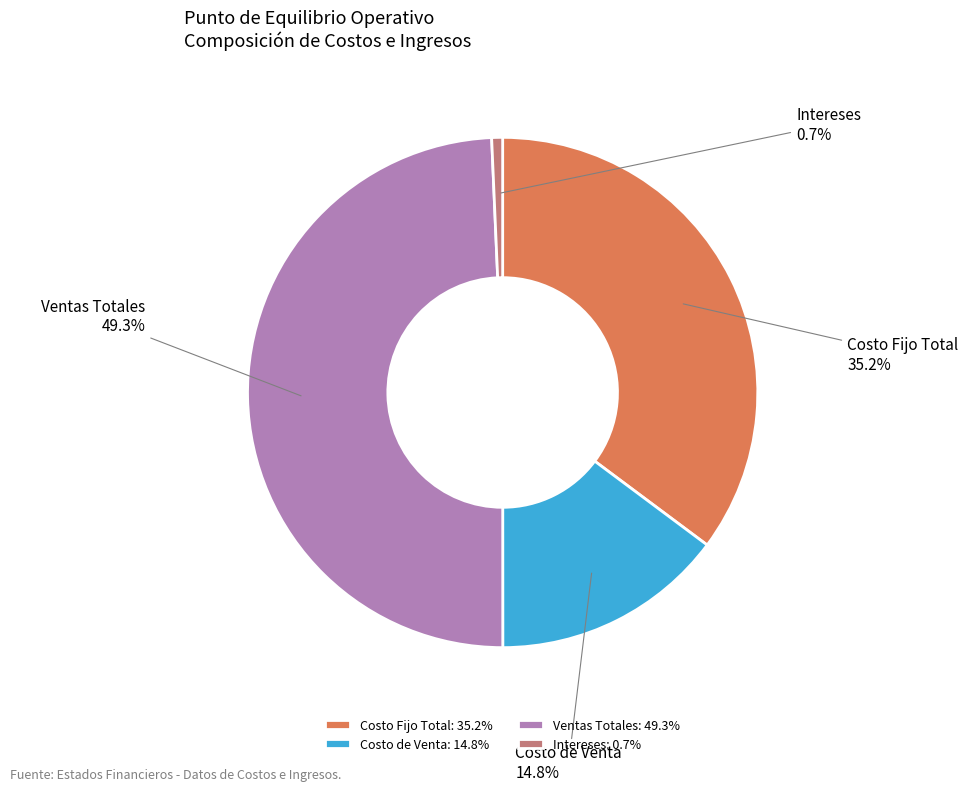

How many segments does this pie chart have?

4